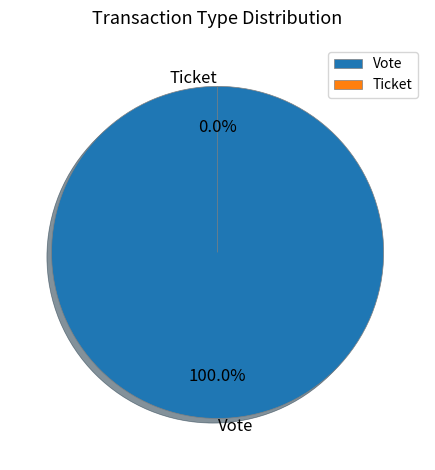

How much of the chart is everything except Ticket?

100.0%